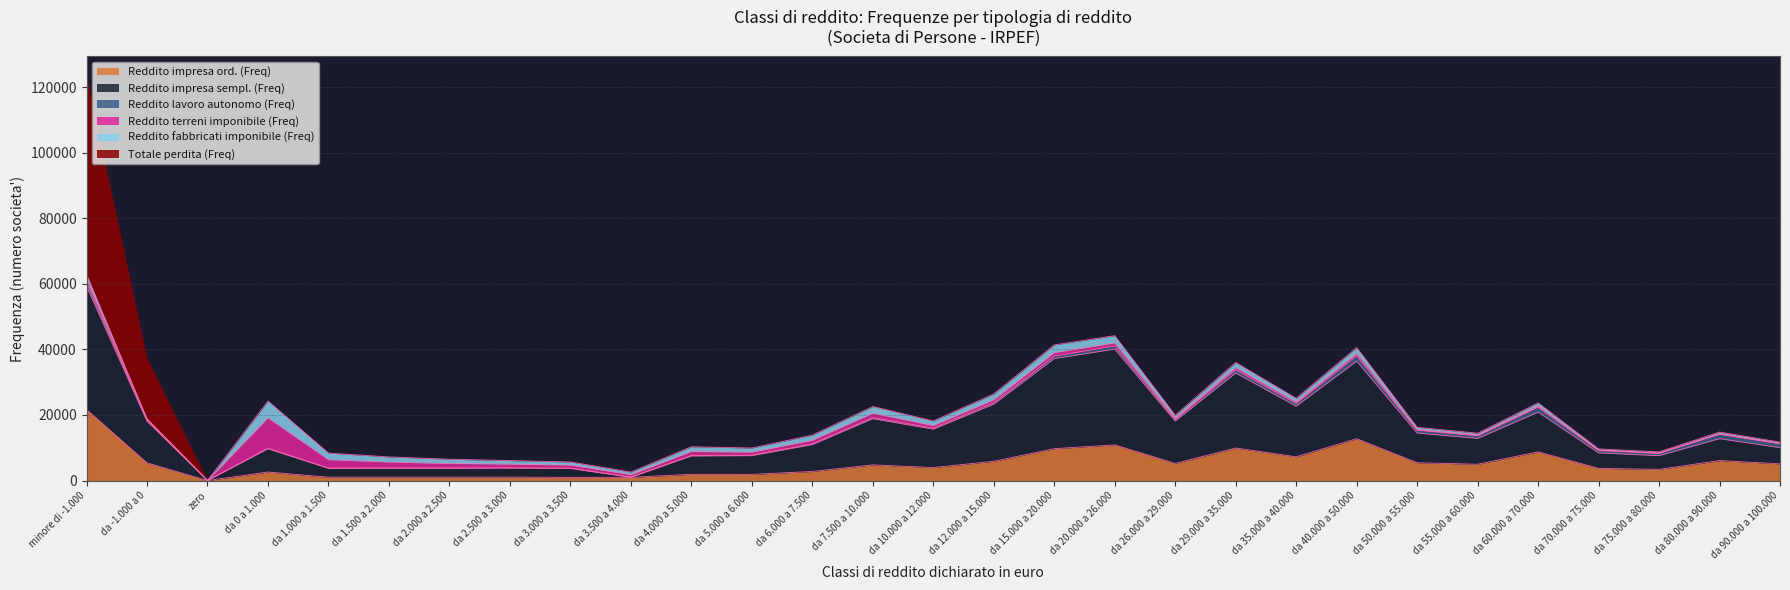

What is the difference between the maximum and second lowest values in the Reddito lavoro autonomo (Freq) series?

1565